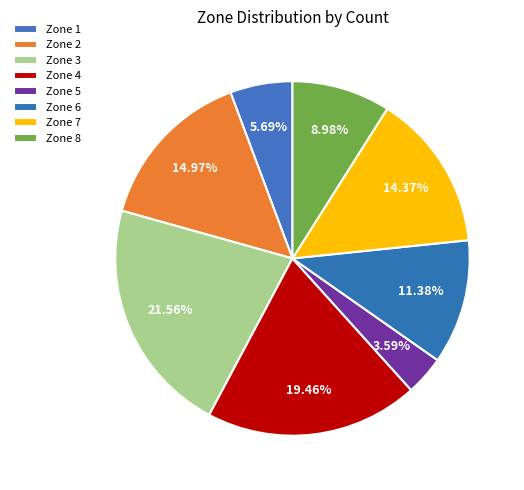

How many slices are in this pie chart?

8